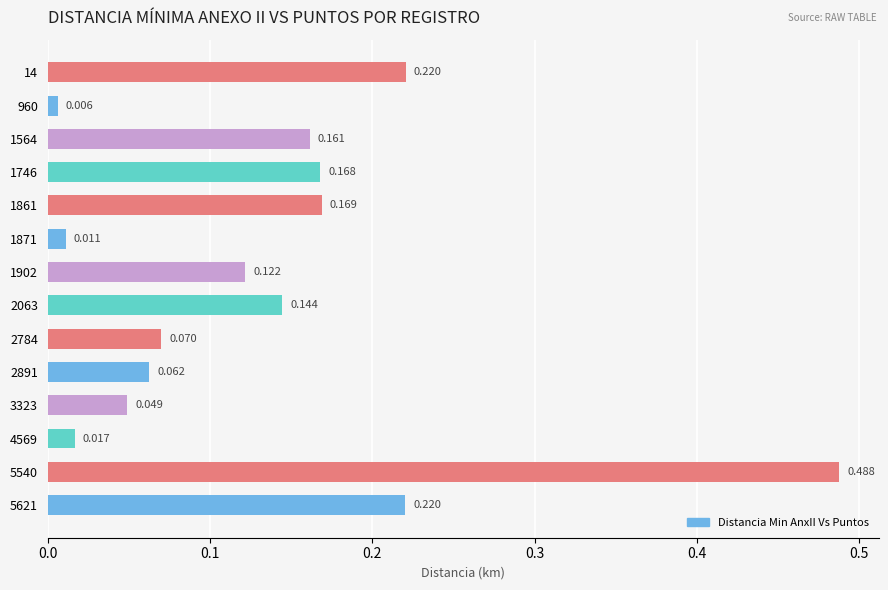

Count the number of categories in the chart.

14